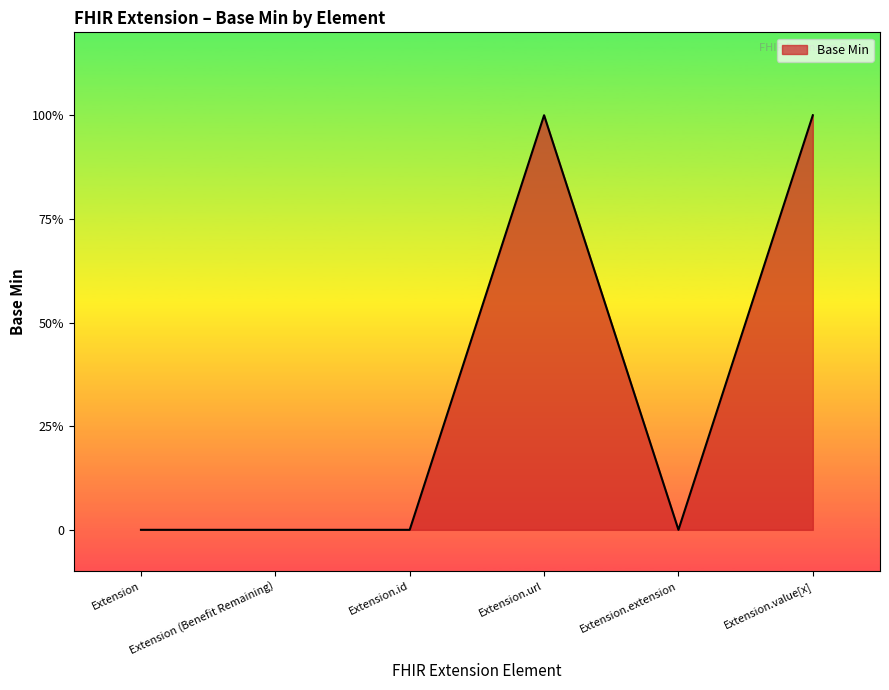

What is the label of the 5th point from the right?

Extension (Benefit Remaining)